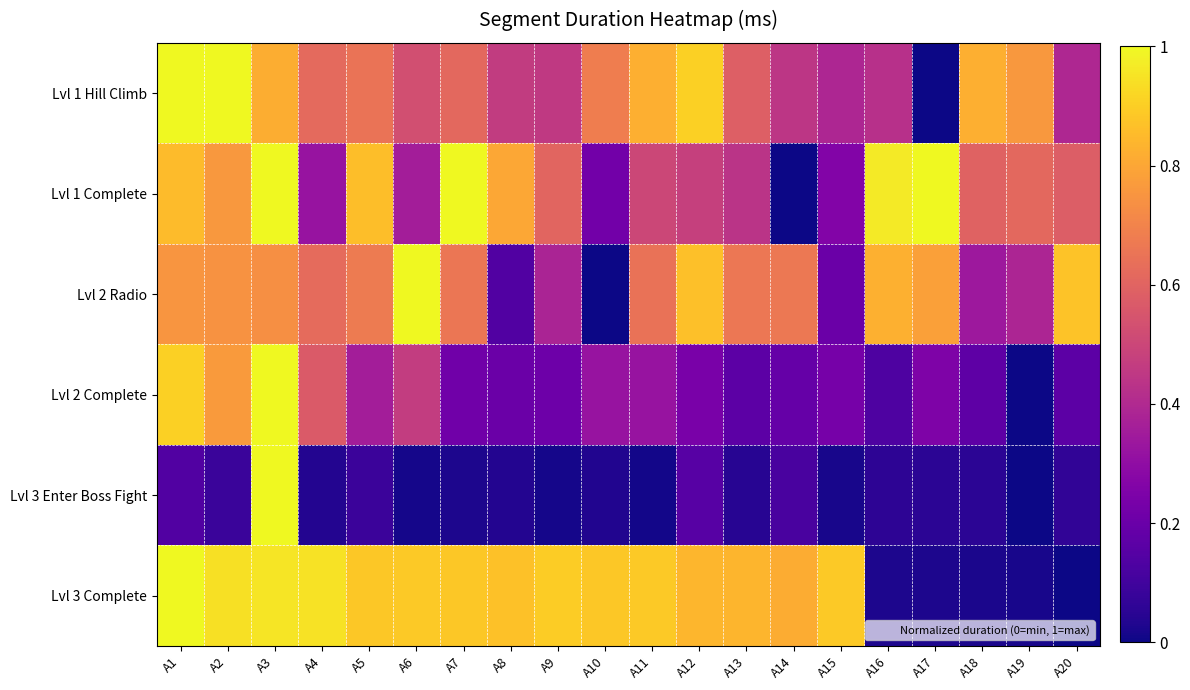

Reading left to right, list all the values displayed in this chart.

Lvl 1 Hill Climb: A1=1.0	A2=1.0	A3=0.8	A4=0.6	A5=0.7	A6=0.5	A7=0.6	A8=0.5	A9=0.5	A10=0.7	A11=0.8	A12=0.9	A13=0.6	A14=0.4	A15=0.4	A16=0.4	A17=0.0	A18=0.8	A19=0.8	A20=0.4
Lvl 1 Complete: A1=0.9	A2=0.8	A3=1.0	A4=0.3	A5=0.9	A6=0.4	A7=1.0	A8=0.8	A9=0.6	A10=0.2	A11=0.5	A12=0.5	A13=0.4	A14=0.0	A15=0.3	A16=1.0	A17=1.0	A18=0.6	A19=0.6	A20=0.6
Lvl 2 Radio: A1=0.8	A2=0.7	A3=0.7	A4=0.6	A5=0.7	A6=1.0	A7=0.7	A8=0.1	A9=0.4	A10=0.0	A11=0.6	A12=0.9	A13=0.7	A14=0.7	A15=0.2	A16=0.8	A17=0.8	A18=0.3	A19=0.4	A20=0.9
Lvl 2 Complete: A1=0.9	A2=0.8	A3=1.0	A4=0.6	A5=0.4	A6=0.5	A7=0.2	A8=0.2	A9=0.2	A10=0.3	A11=0.3	A12=0.2	A13=0.2	A14=0.2	A15=0.2	A16=0.1	A17=0.3	A18=0.2	A19=0.0	A20=0.2
Lvl 3 Enter Boss Fight: A1=0.1	A2=0.1	A3=1.0	A4=0.0	A5=0.1	A6=0.0	A7=0.0	A8=0.0	A9=0.0	A10=0.0	A11=0.0	A12=0.2	A13=0.0	A14=0.1	A15=0.0	A16=0.1	A17=0.1	A18=0.1	A19=0.0	A20=0.1
Lvl 3 Complete: A1=1.0	A2=0.9	A3=1.0	A4=0.9	A5=0.9	A6=0.9	A7=0.9	A8=0.9	A9=0.9	A10=0.9	A11=0.9	A12=0.8	A13=0.8	A14=0.8	A15=0.9	A16=0.0	A17=0.0	A18=0.0	A19=0.0	A20=0.0